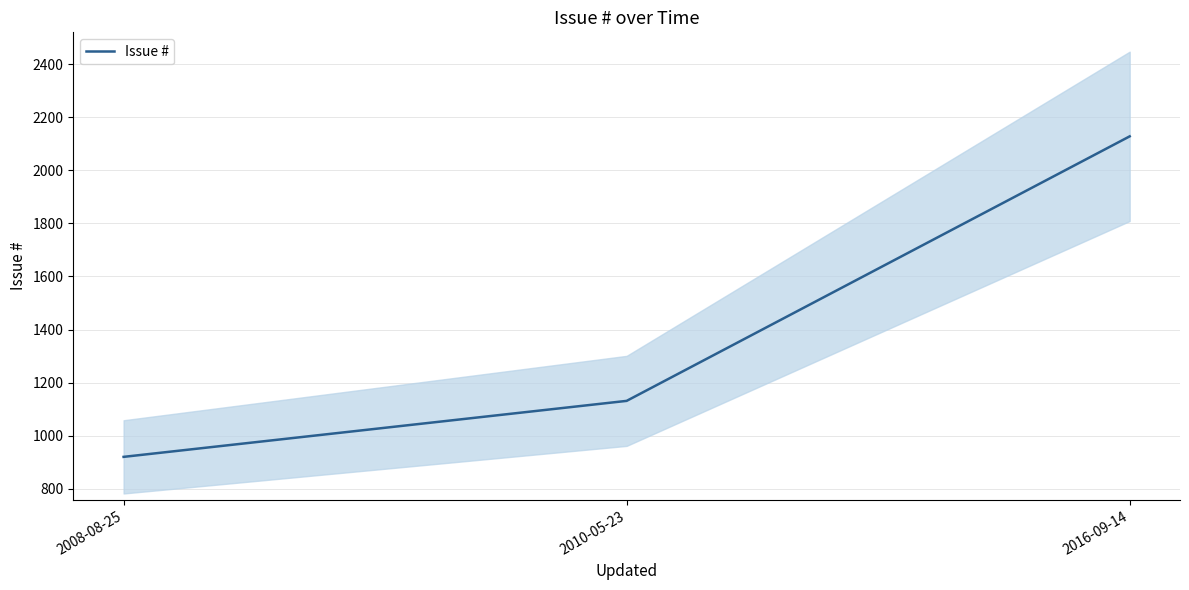

What position from the right is 2010-05-23?

2